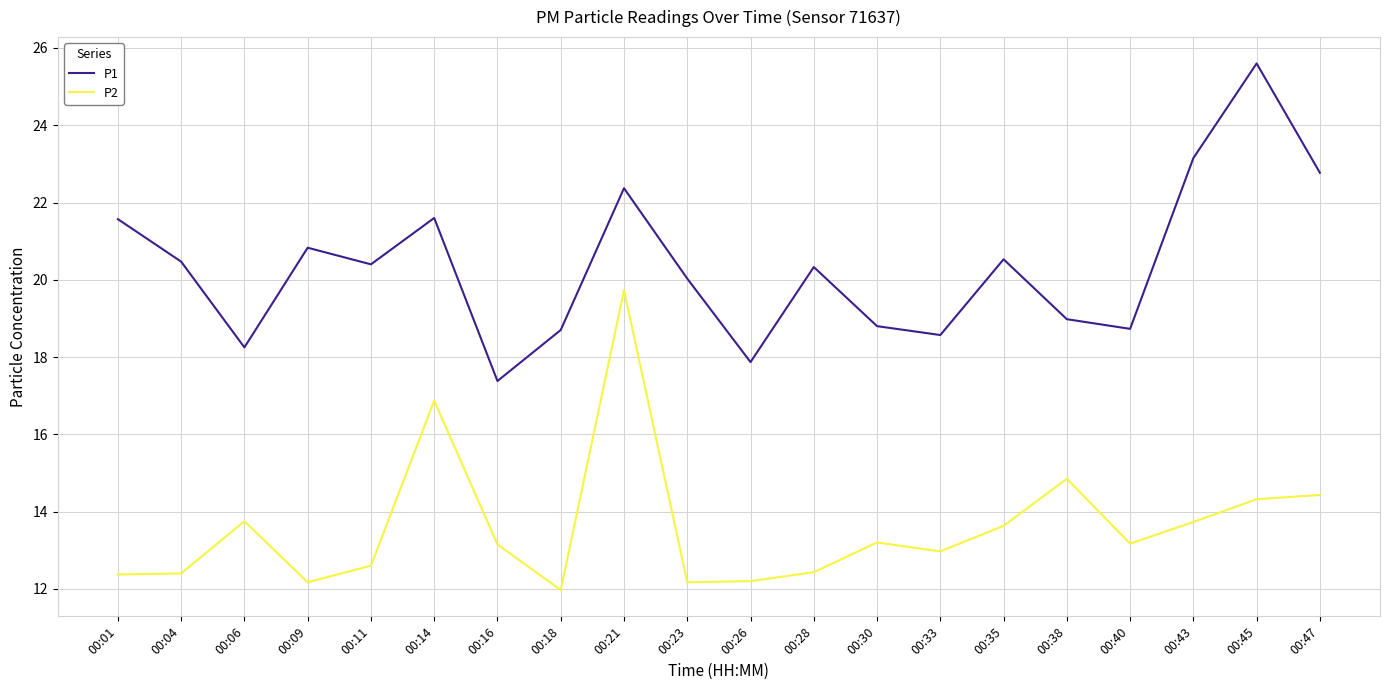

What is the difference between the highest and lowest values at 00:09?

8.7